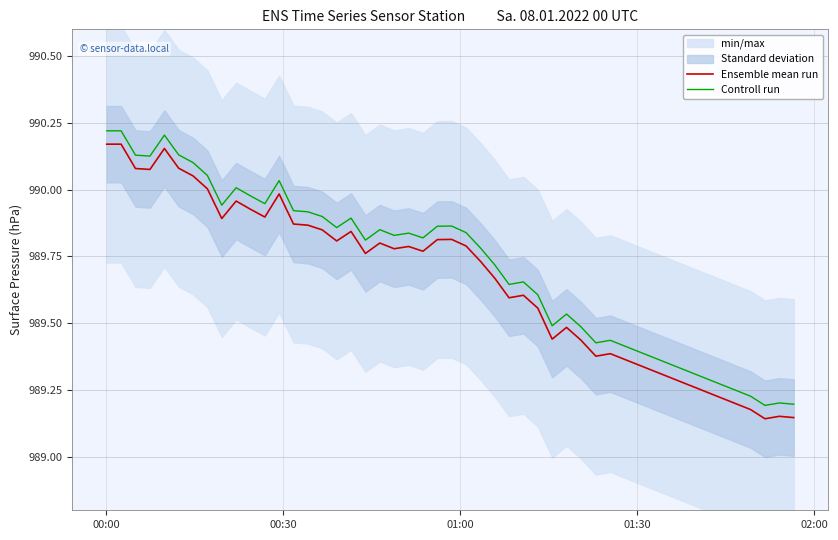

What is the maximum value shown in the chart?

990.2